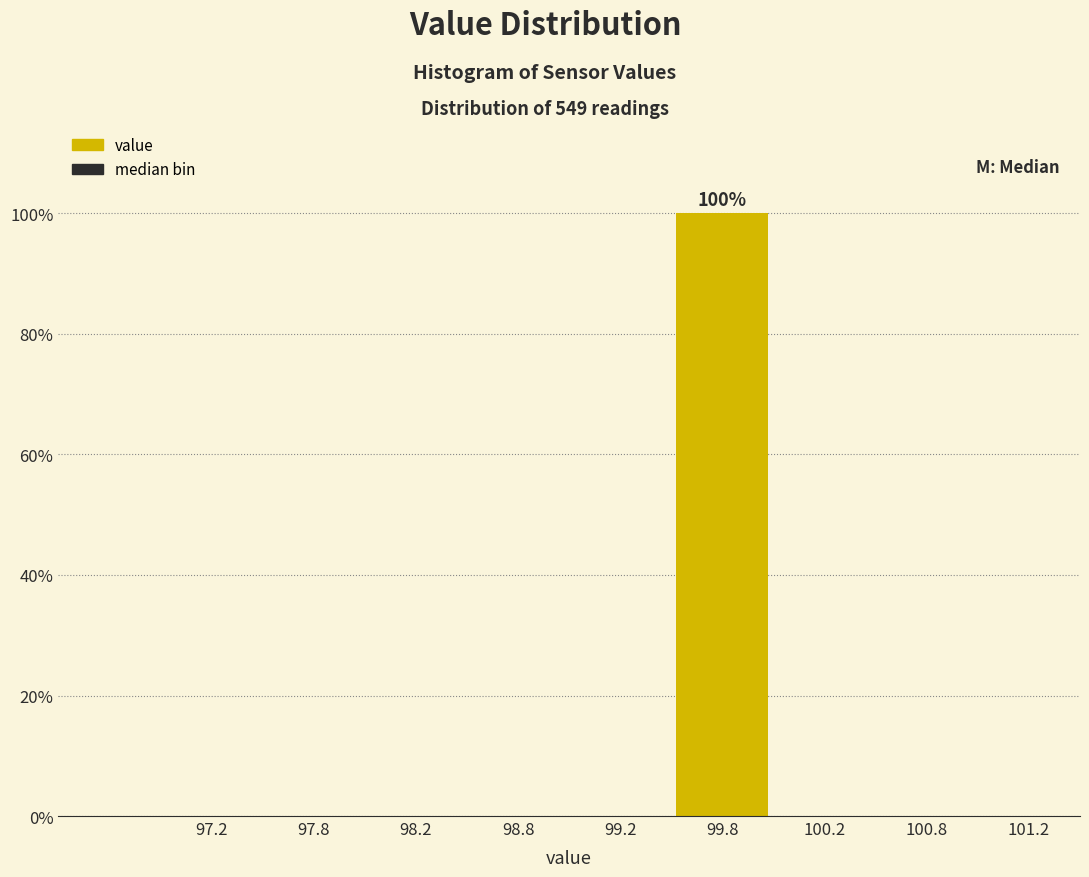

Which range on the x-axis has the tallest bar?

99.5 to 100.0